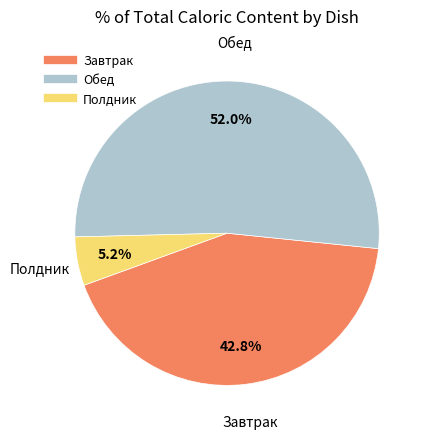

To the nearest percent, what is the difference between the largest and smallest slice percentages?

47%